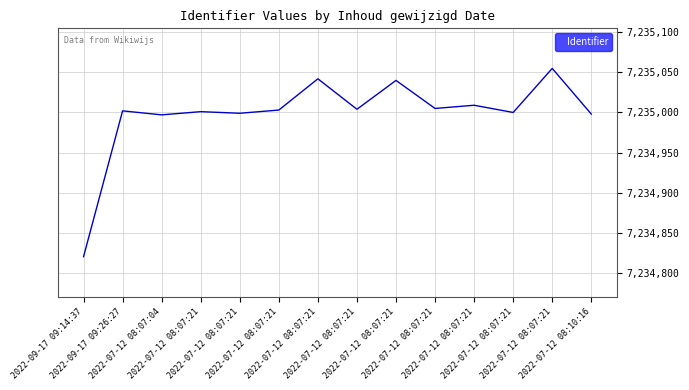

What is the label of the 10th point from the left?

2022-07-12 08:07:21